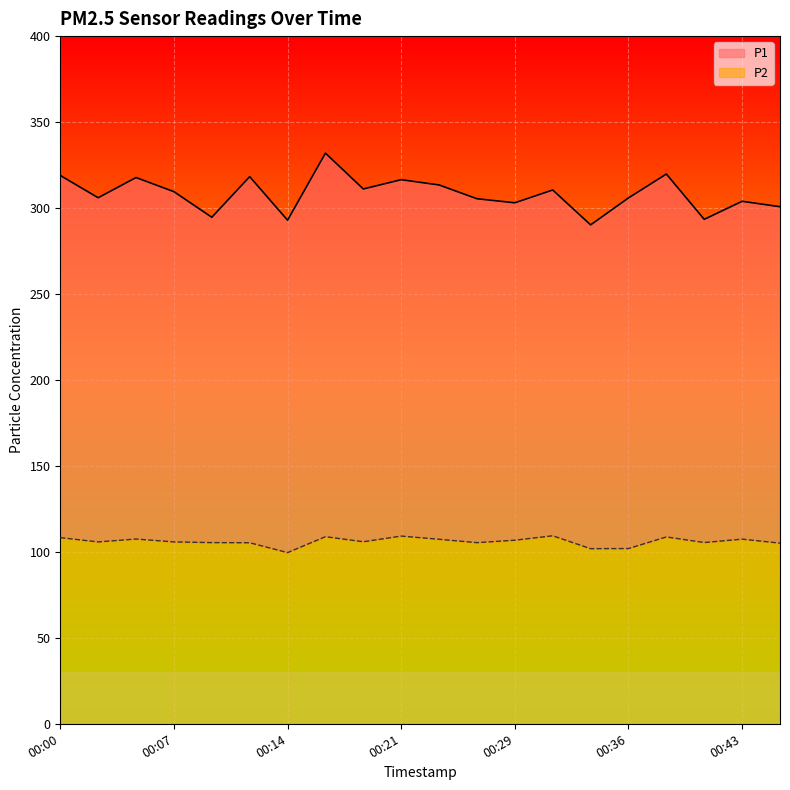

What is the value of the P1 point at the 3rd from the left?

317.7